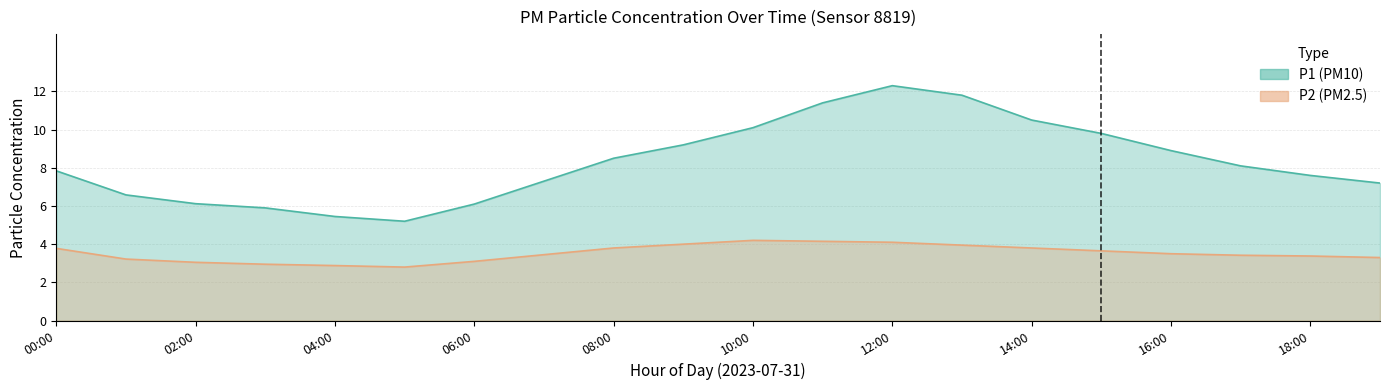

Which series has the largest range (max minus min)?

P1